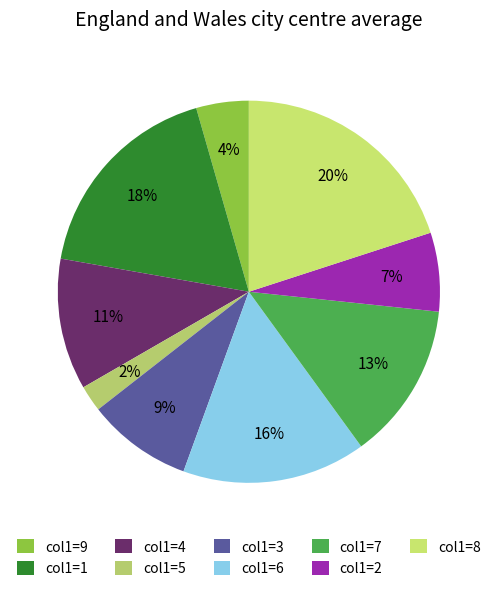

Count the number of slices in the pie.

9